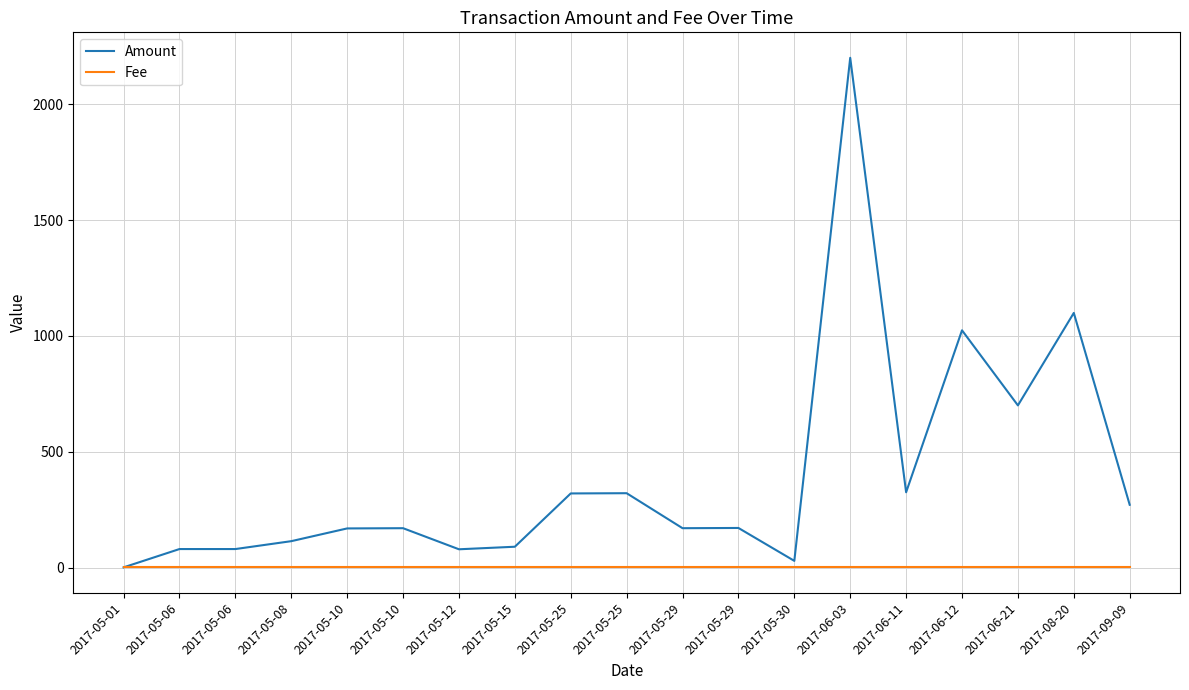

At which label does Amount reach its minimum?

2017-05-01